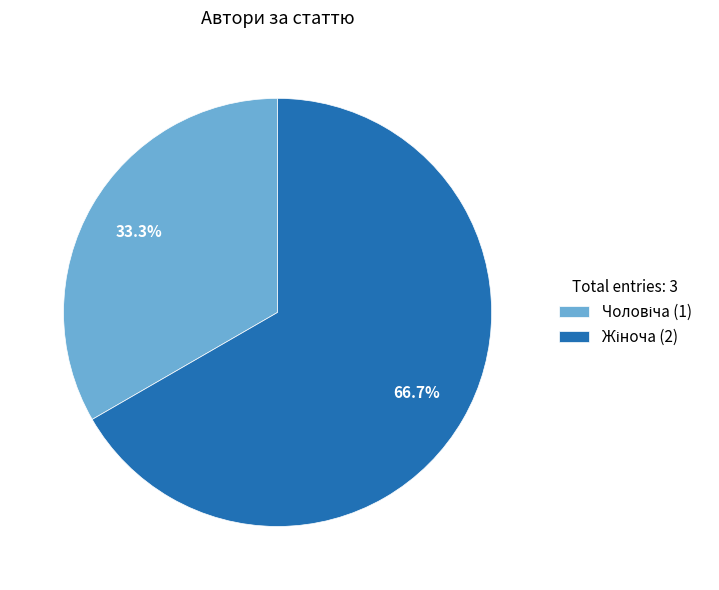

Is there any slice that represents more than half of the pie?

Yes